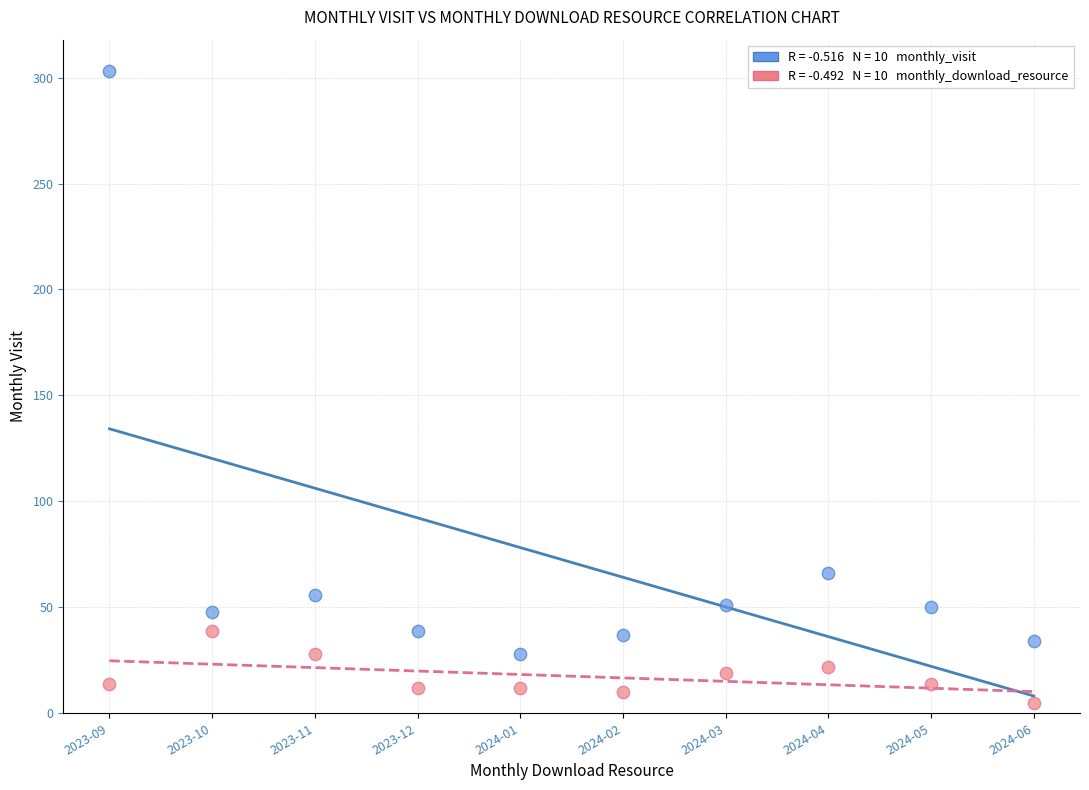

Across all series, what Y value is closest to 154?

66